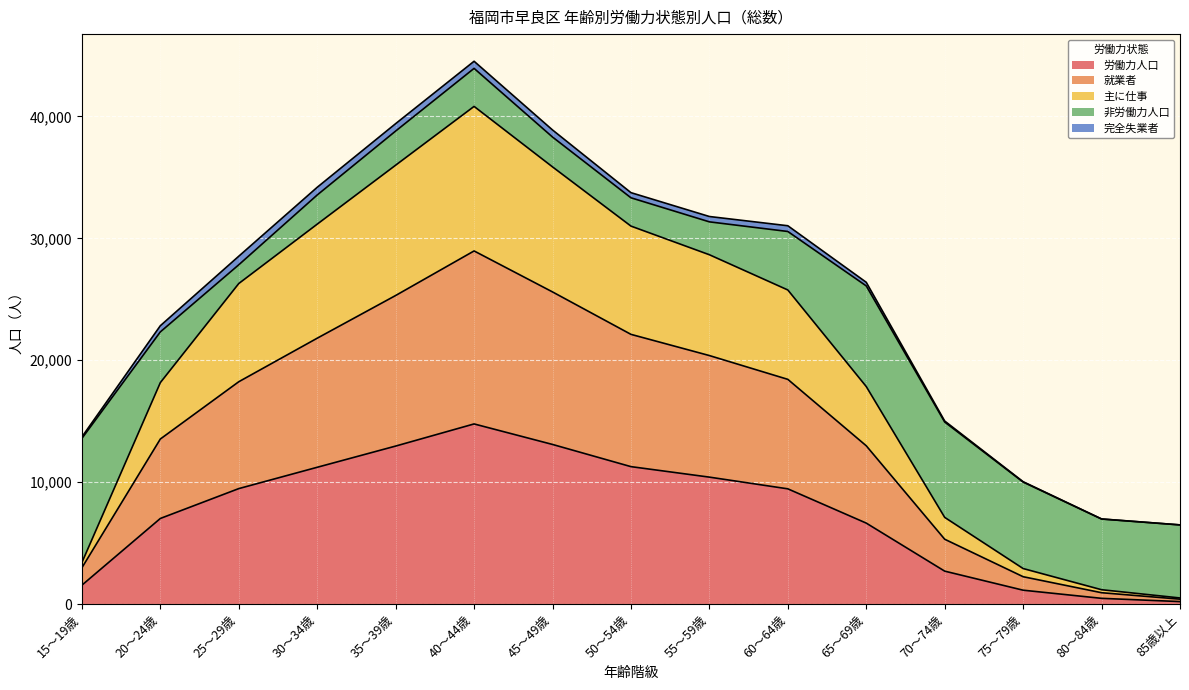

What is the highest value of the 労働力人口 series?

14776